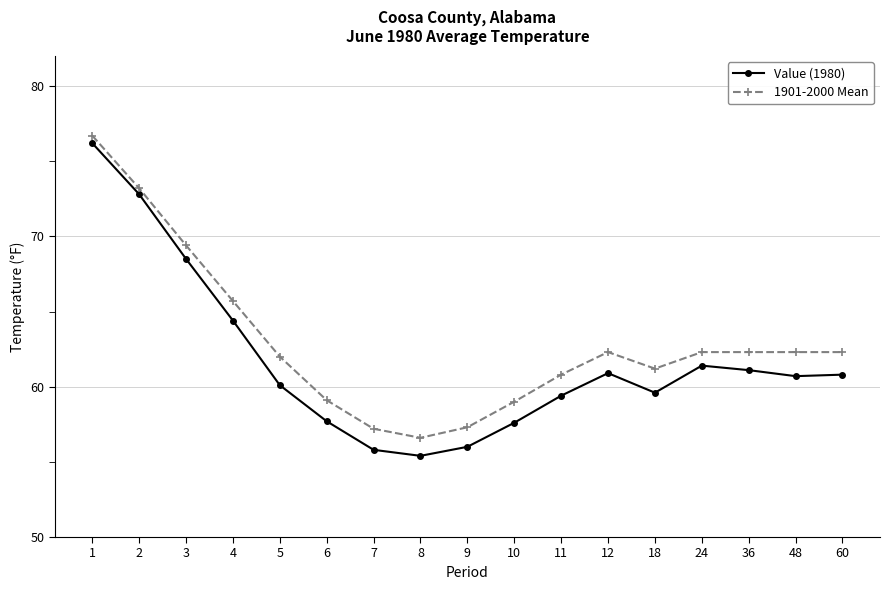

At which label is Value (1980) closest to 65?

4